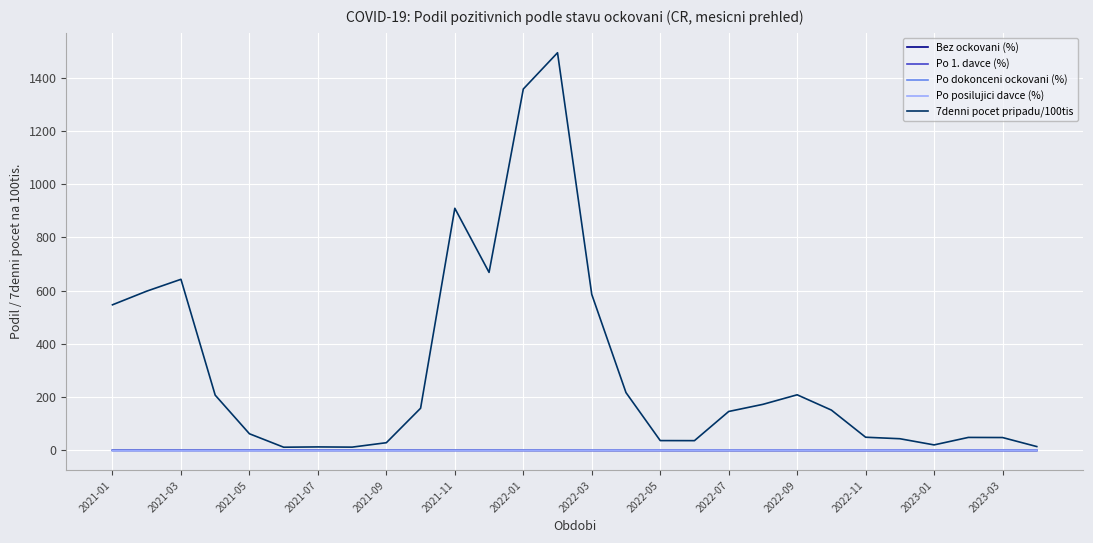

Which series has the widest spread of values?

7denni pocet pripadu/100tis